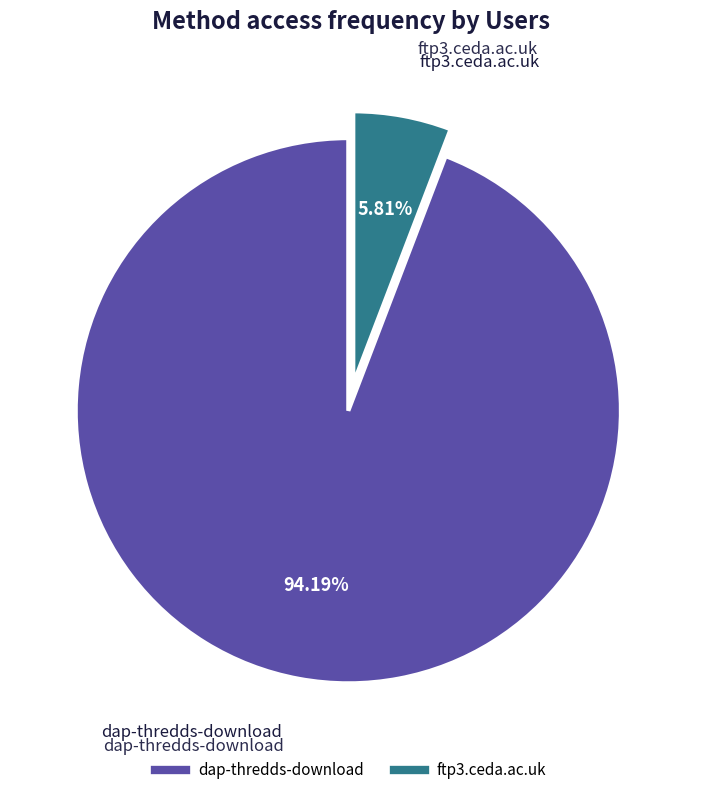

To the nearest percent, what is the combined percentage of ftp3.ceda.ac.uk and dap-thredds-download?

100%